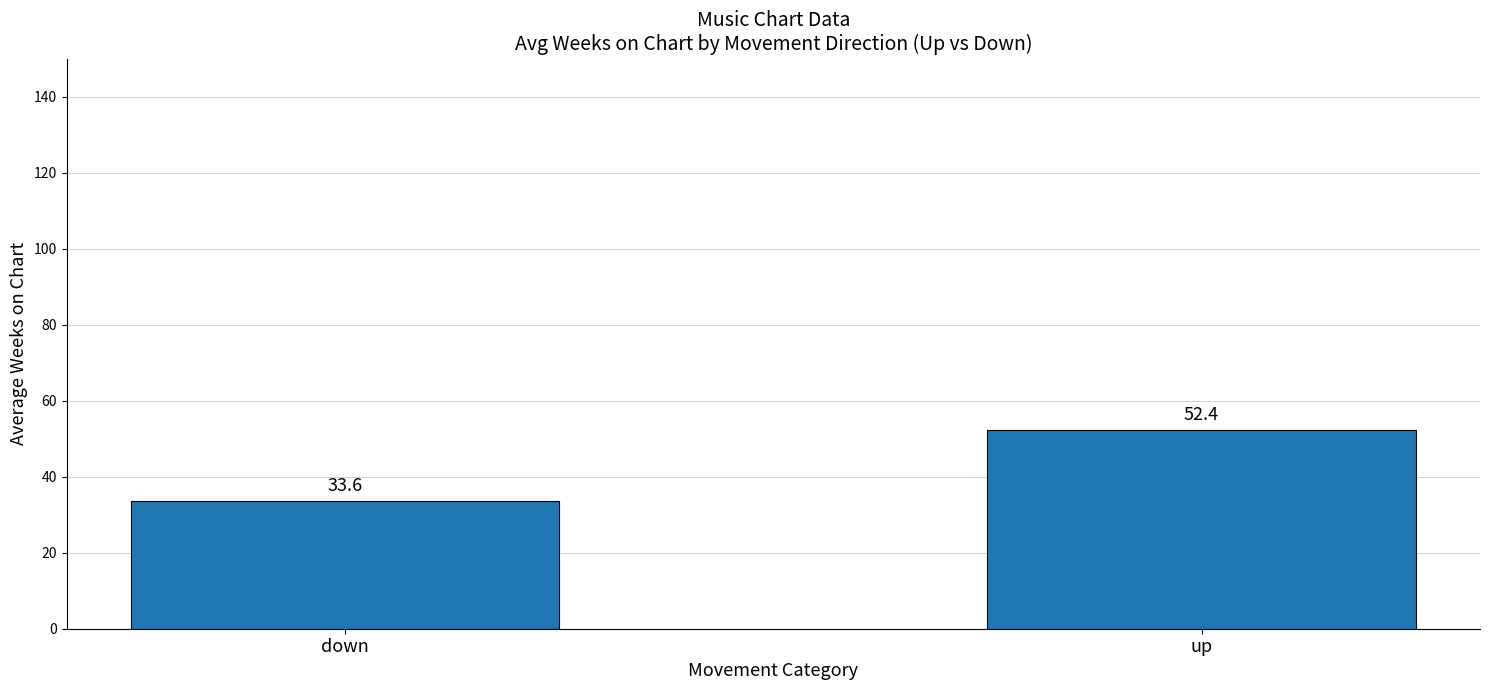

True or false: the data shows 33.6 at down.

True